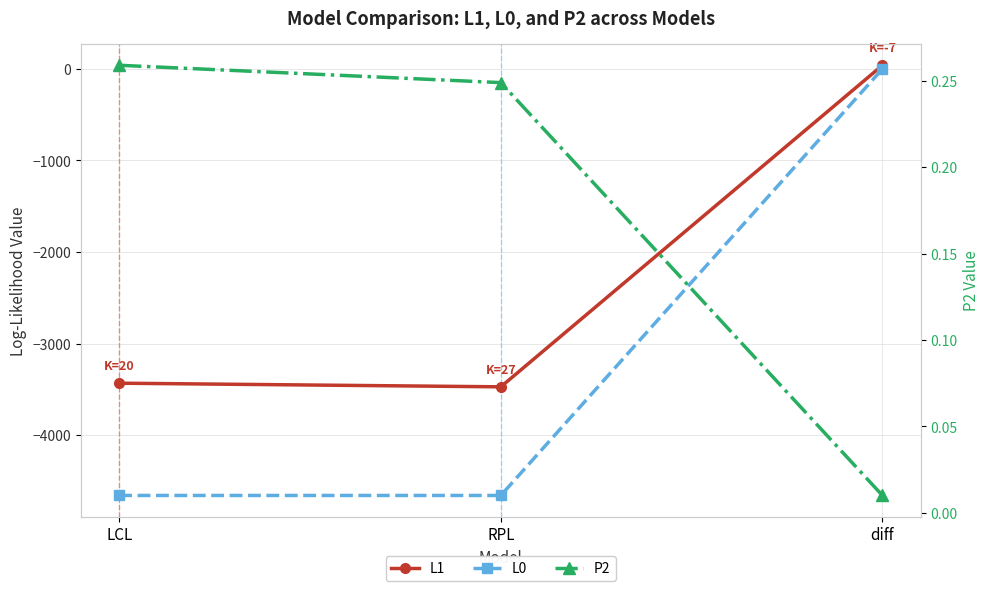

List the labels in order of L1 value, smallest first.

RPL, LCL, diff